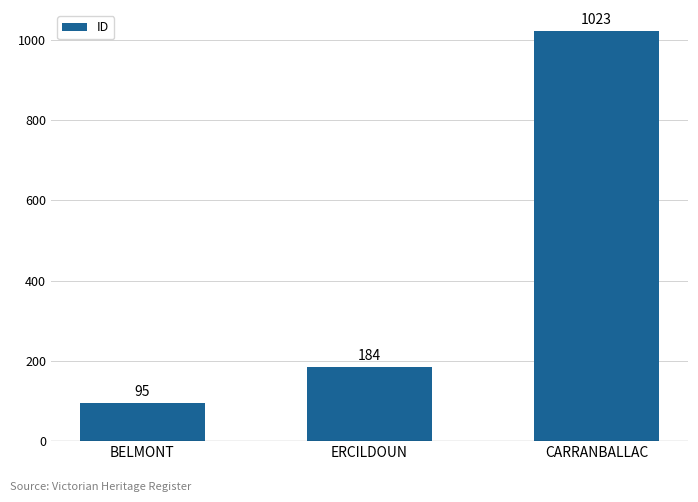

Rank the categories by value from highest to lowest.

CARRANBALLAC, ERCILDOUN, BELMONT